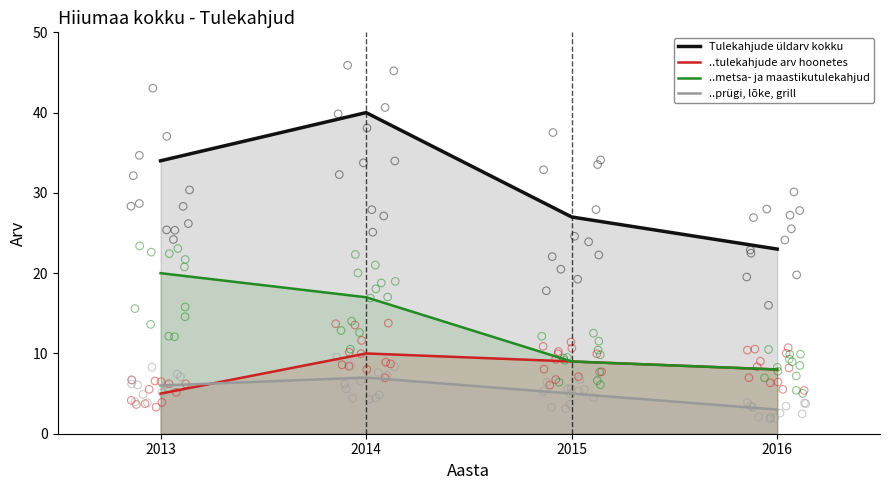

At which category is the sum across all series the highest?

2014